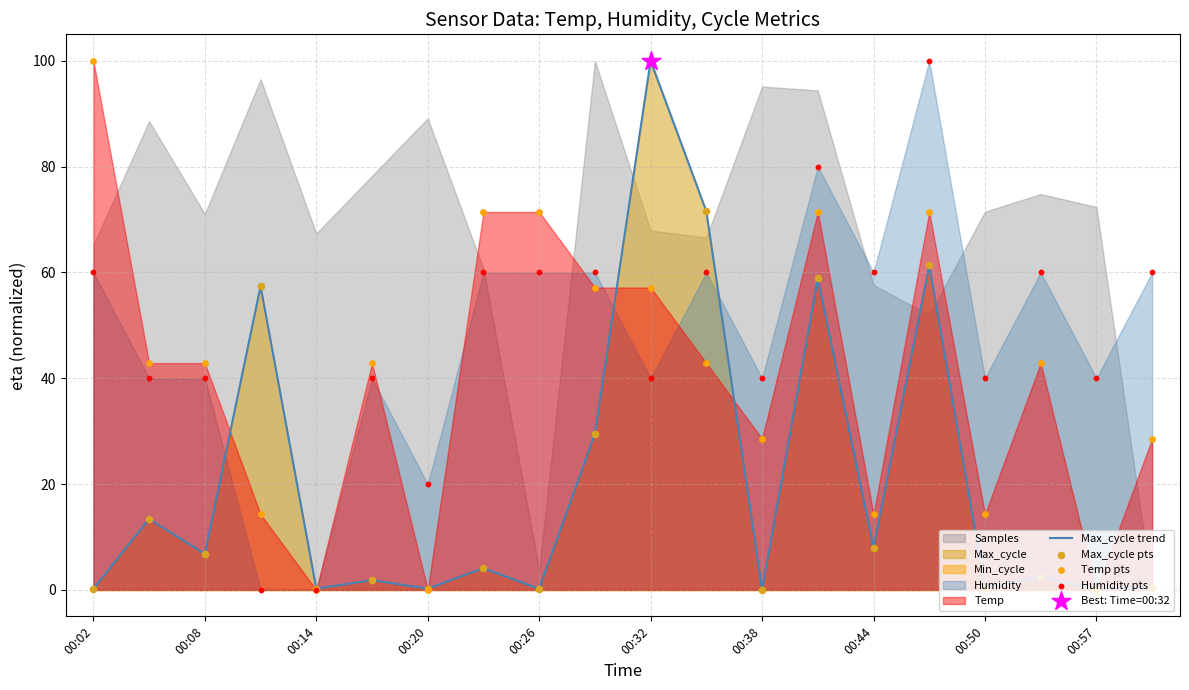

The value of Max_cycle trend at 00:32 is 100.0. True or false?

True